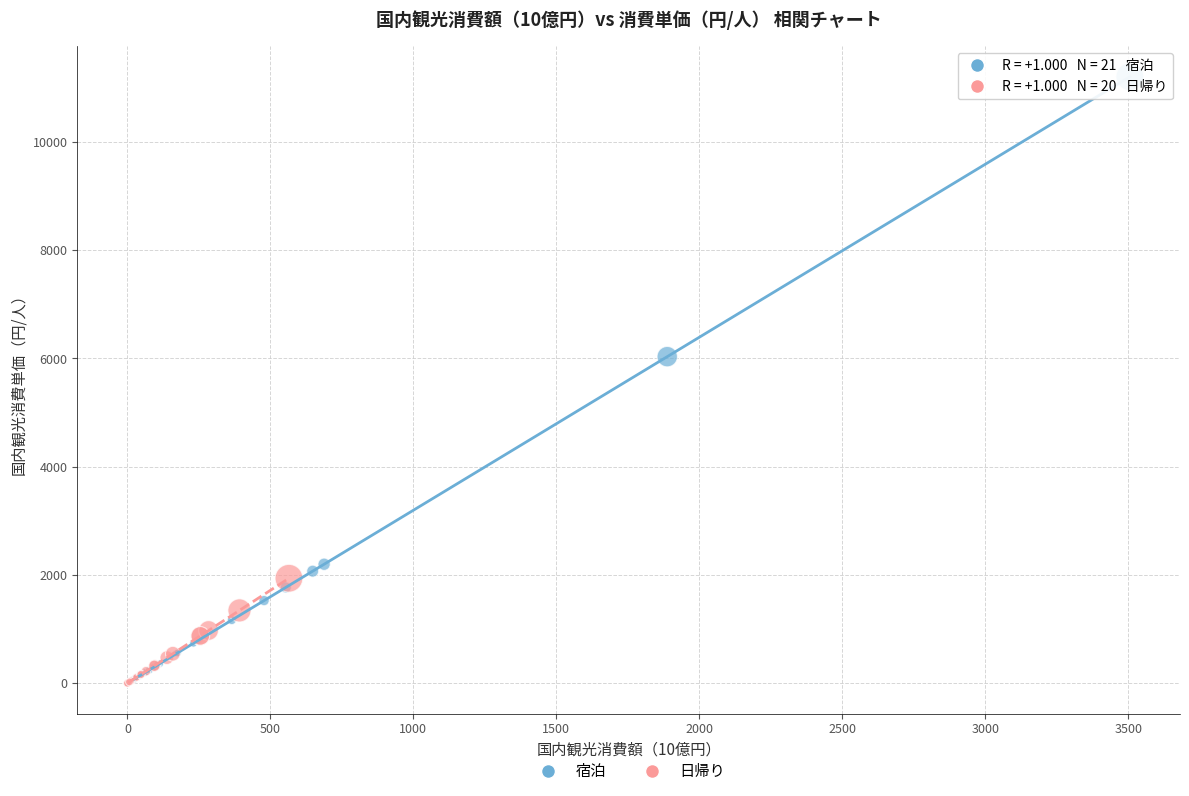

What are all the series names shown in the legend?

宿泊, 日帰り